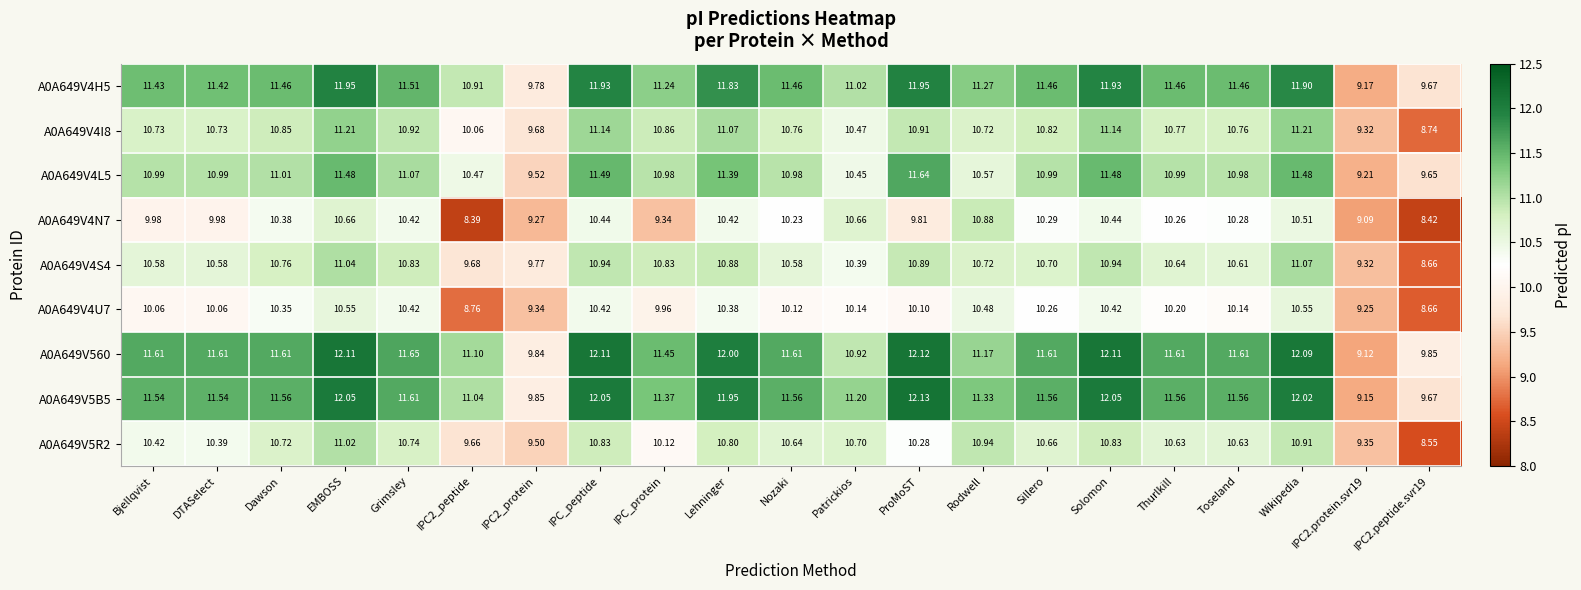

At which label does A0A649V5B5 first exceed 11?

Bjellqvist